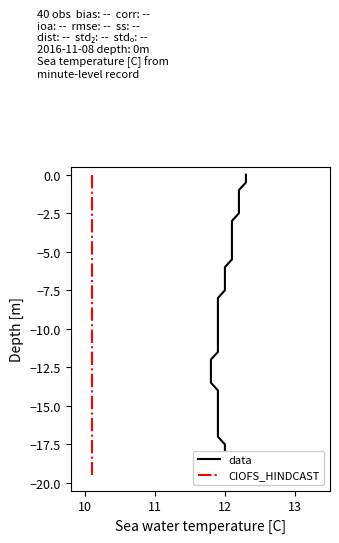

True or false: CIOFS_HINDCAST and data intersect in this chart.

False